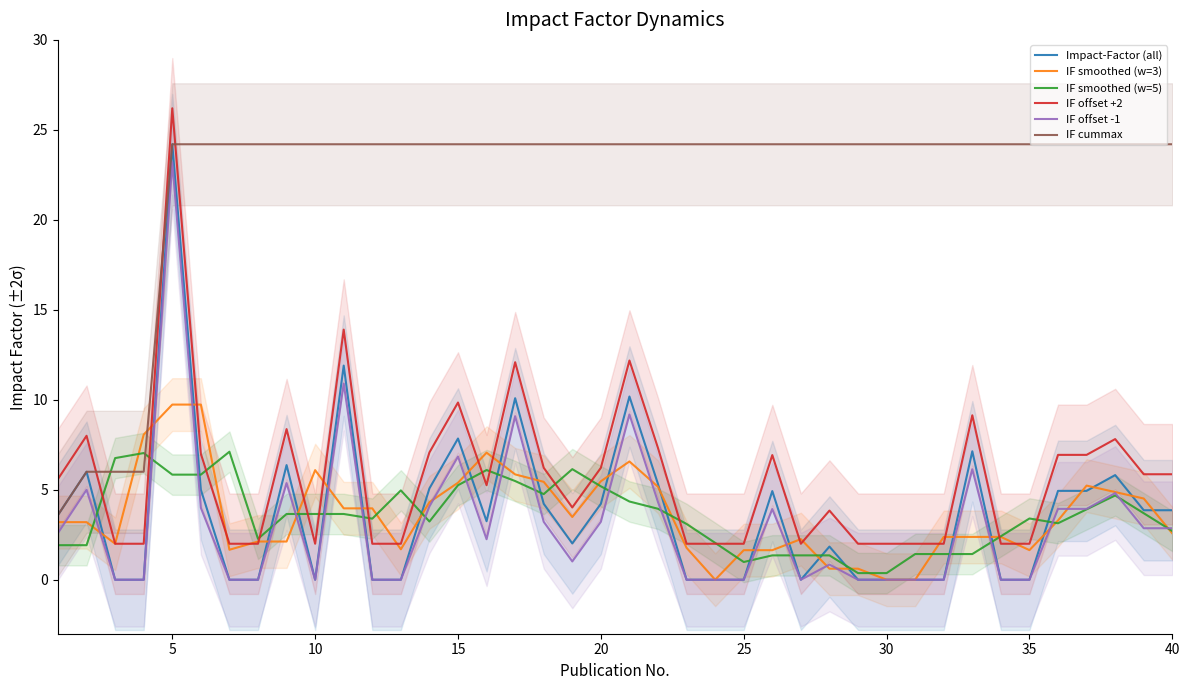

How many values in IF smoothed (w=3) are above zero?

37